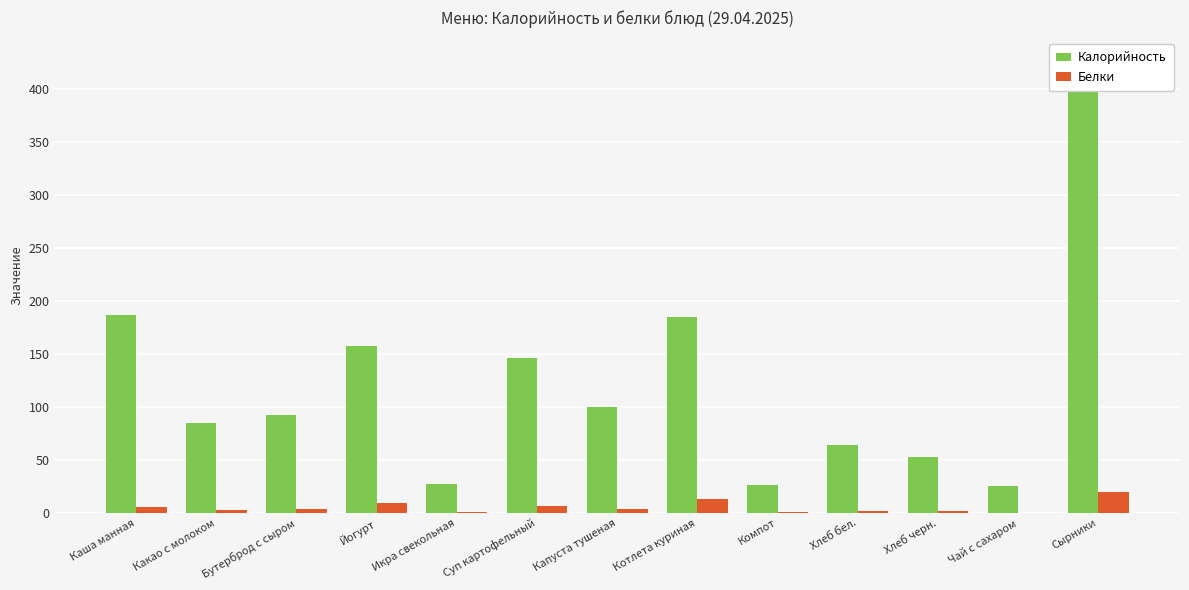

How many data points in Калорийность are above 92?

6